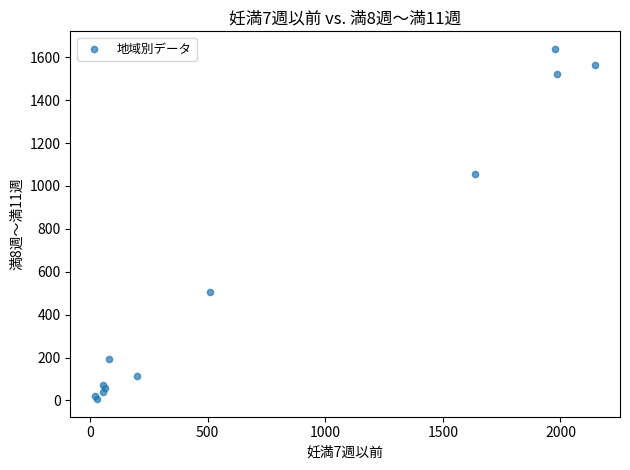

What Y value in the scatter plot is closest to 822?

1057